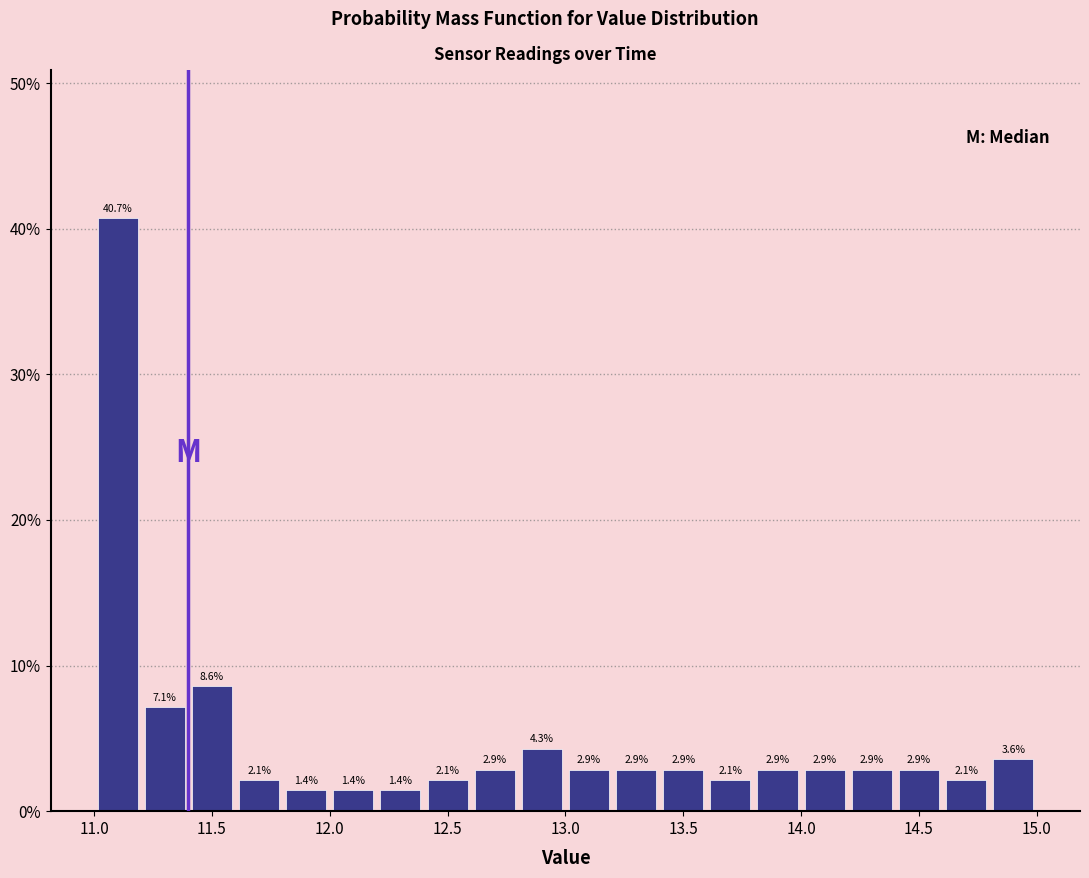

Reading left to right, list every bar in this chart as the range it spans on the x-axis followed by its height.

11.0 to 11.2: 40.7
11.2 to 11.4: 7.1
11.4 to 11.6: 8.6
11.6 to 11.8: 2.1
11.8 to 12.0: 1.4
12.0 to 12.2: 1.4
12.2 to 12.4: 1.4
12.4 to 12.6: 2.1
12.6 to 12.8: 2.9
12.8 to 13.0: 4.3
13.0 to 13.2: 2.9
13.2 to 13.4: 2.9
13.4 to 13.6: 2.9
13.6 to 13.8: 2.1
13.8 to 14.0: 2.9
14.0 to 14.2: 2.9
14.2 to 14.4: 2.9
14.4 to 14.6: 2.9
14.6 to 14.8: 2.1
14.8 to 15.0: 3.6